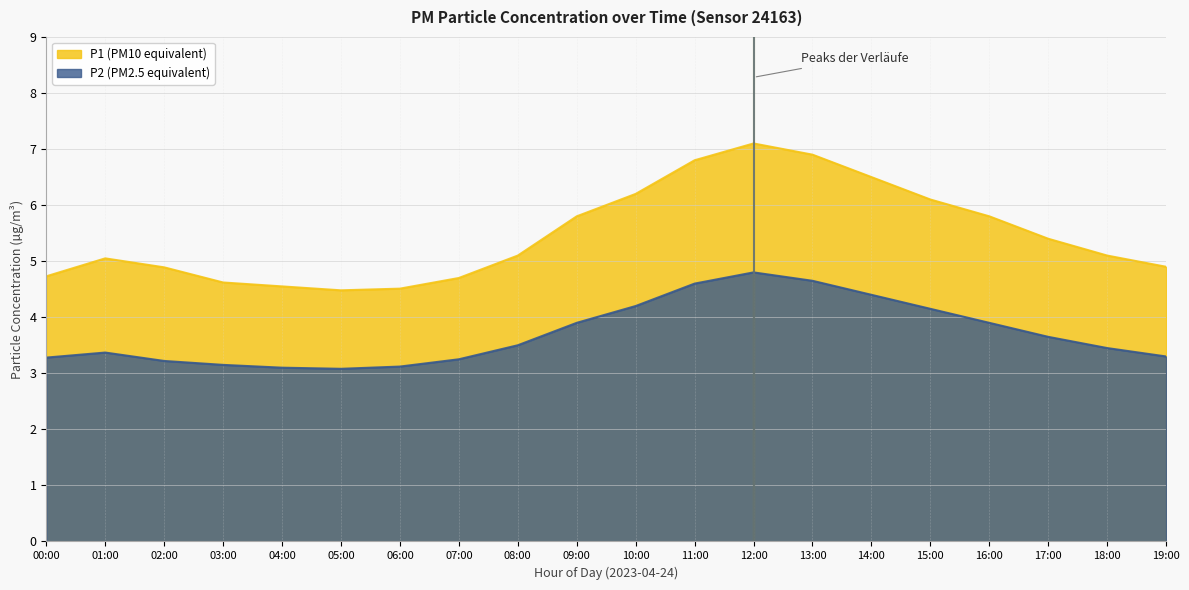

The value of P2 at 10:00 is 7.3. True or false?

False